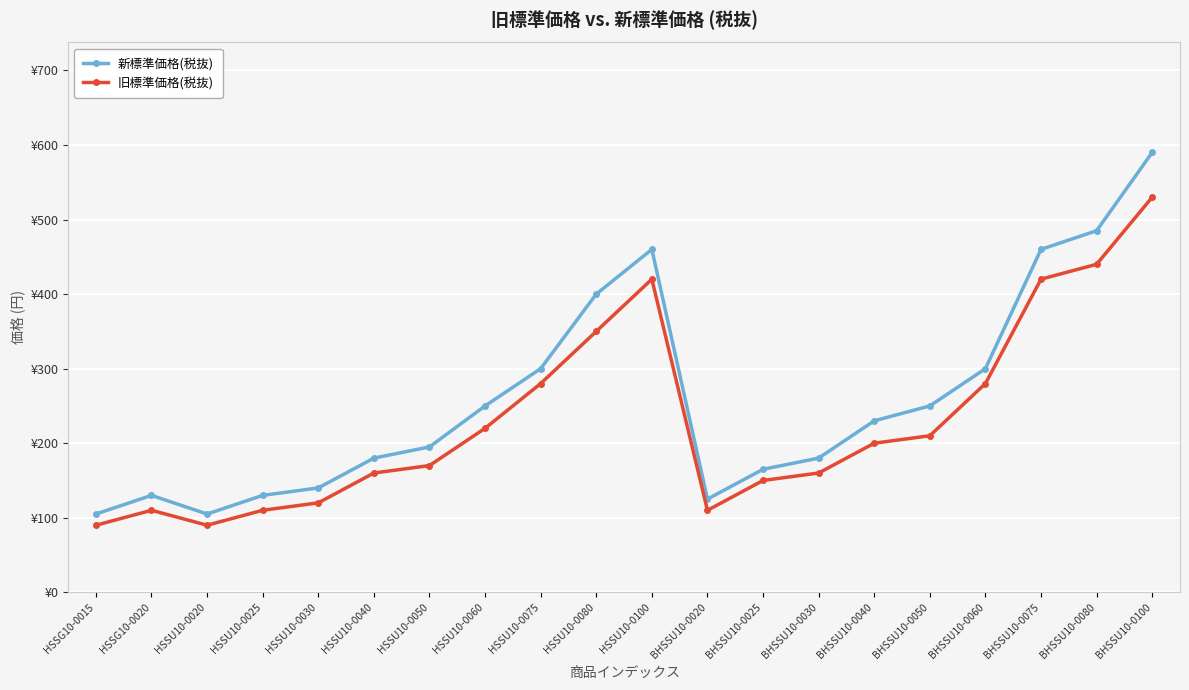

Reading right to left, transcribe all the data shown in this chart.

新標準価格(税抜): BHSSU10-0100=590	BHSSU10-0080=485	BHSSU10-0075=460	BHSSU10-0060=300	BHSSU10-0050=250	BHSSU10-0040=230	BHSSU10-0030=180	BHSSU10-0025=165	BHSSU10-0020=125	HSSU10-0100=460	HSSU10-0080=400	HSSU10-0075=300	HSSU10-0060=250	HSSU10-0050=195	HSSU10-0040=180	HSSU10-0030=140	HSSU10-0025=130	HSSU10-0020=105	HSSG10-0020=130	HSSG10-0015=105
旧標準価格(税抜): BHSSU10-0100=530	BHSSU10-0080=440	BHSSU10-0075=420	BHSSU10-0060=280	BHSSU10-0050=210	BHSSU10-0040=200	BHSSU10-0030=160	BHSSU10-0025=150	BHSSU10-0020=110	HSSU10-0100=420	HSSU10-0080=350	HSSU10-0075=280	HSSU10-0060=220	HSSU10-0050=170	HSSU10-0040=160	HSSU10-0030=120	HSSU10-0025=110	HSSU10-0020=90	HSSG10-0020=110	HSSG10-0015=90